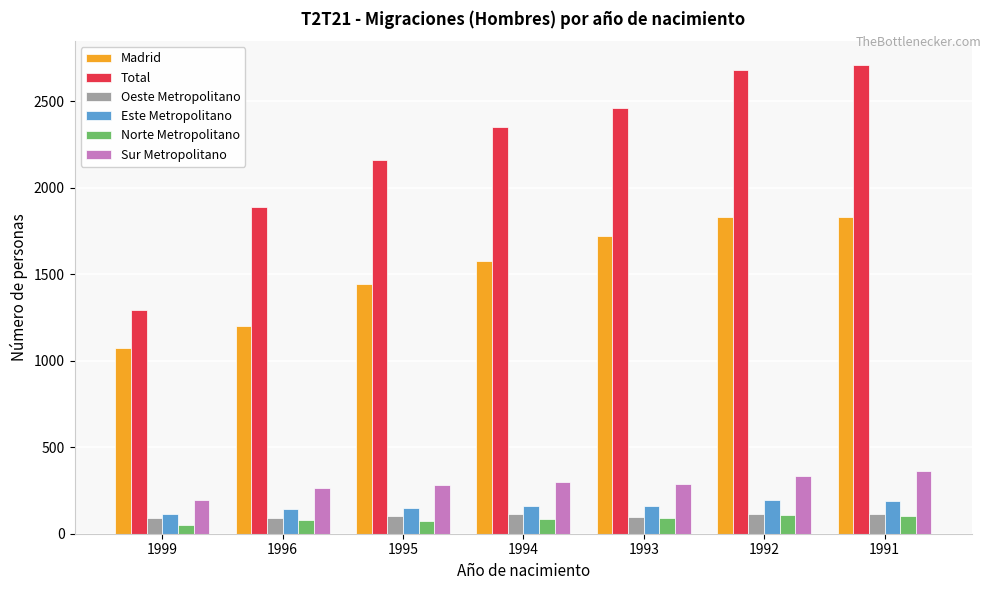

Which category has the lowest value in the Madrid series?

1999